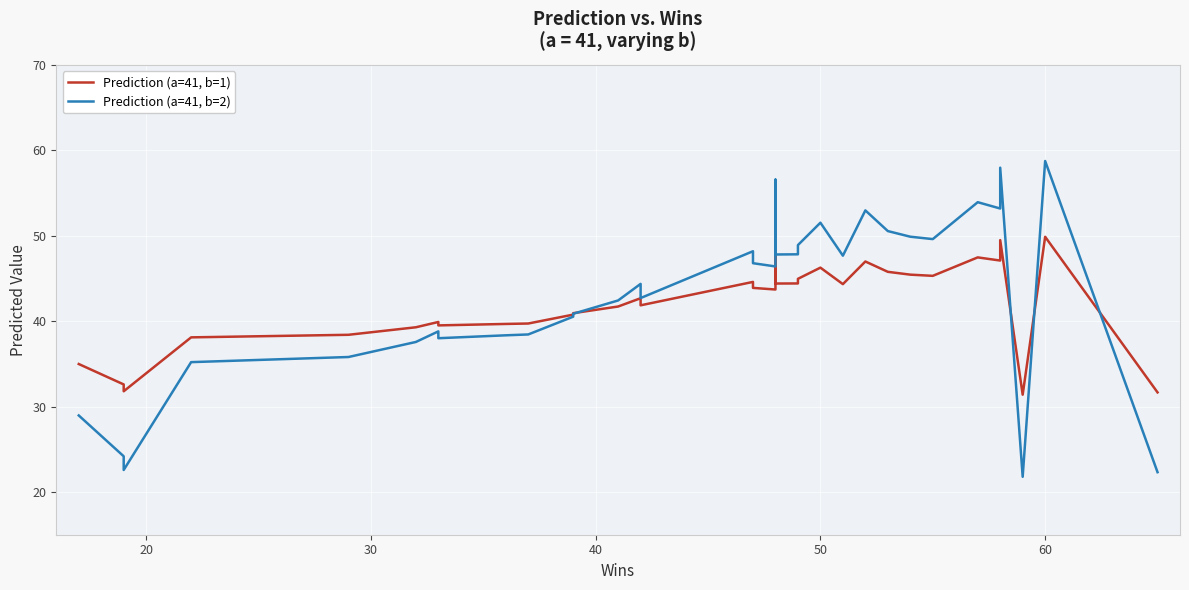

The Prediction (a=41, b=1) series shows 18.2 at 40. True or false?

False